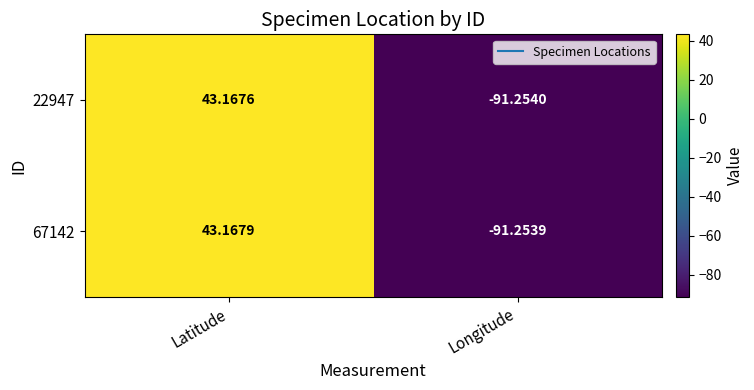

Which label corresponds to the largest value in the chart?

Latitude